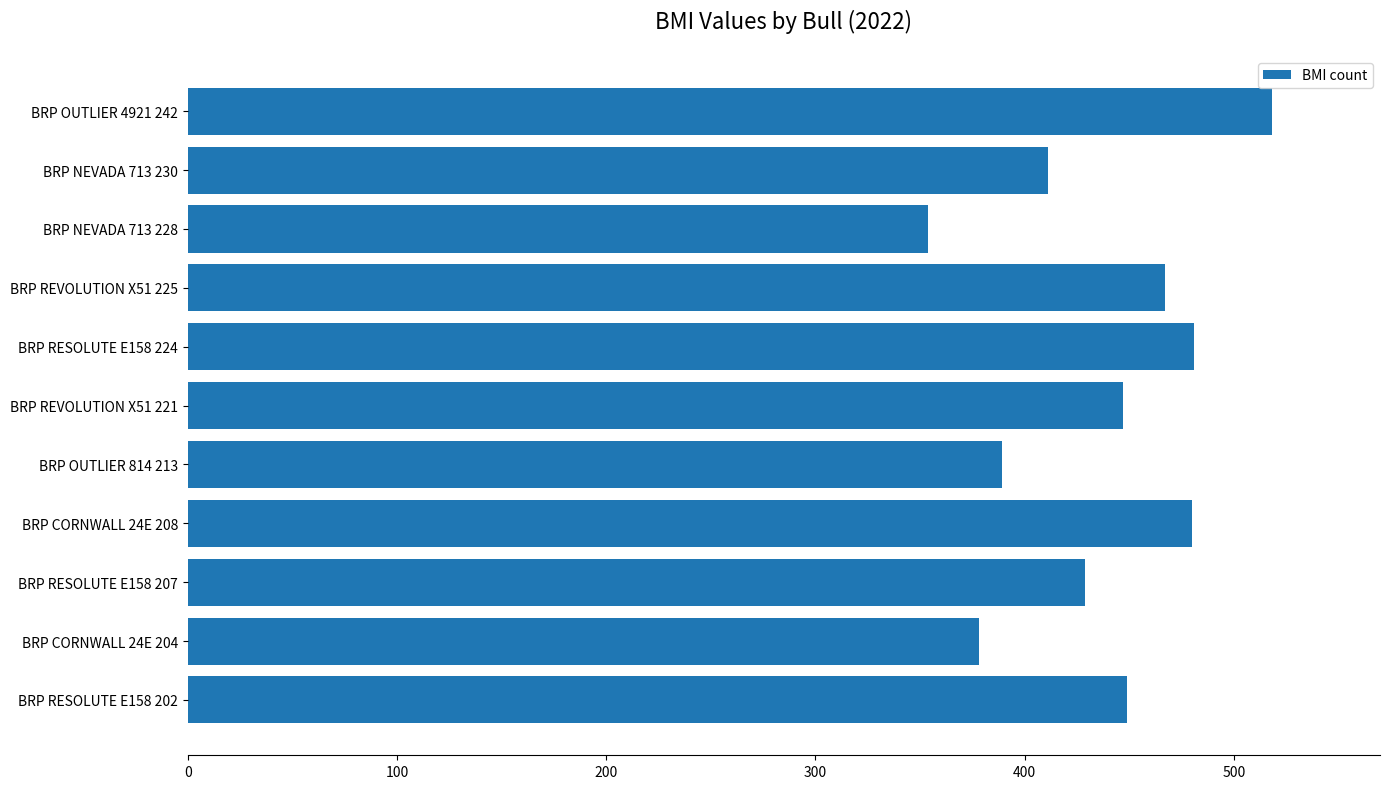

What is the ratio of the value at BRP RESOLUTE E158 207 to the value at BRP NEVADA 713 228?

1.2